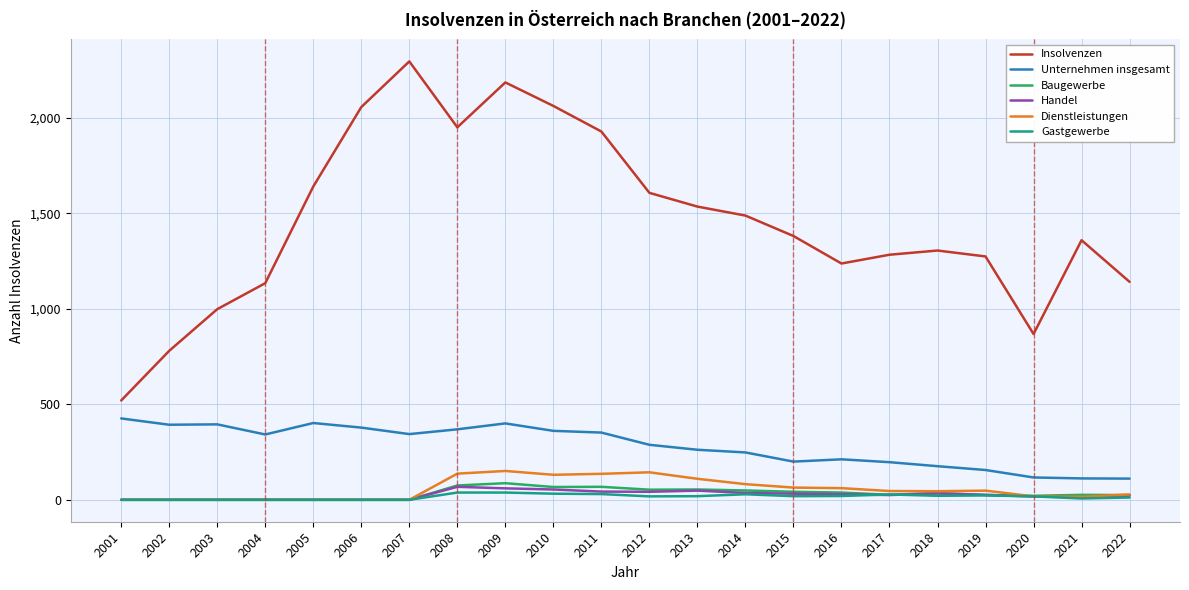

True or false: Insolvenzen and Unternehmen insgesamt intersect in this chart.

False